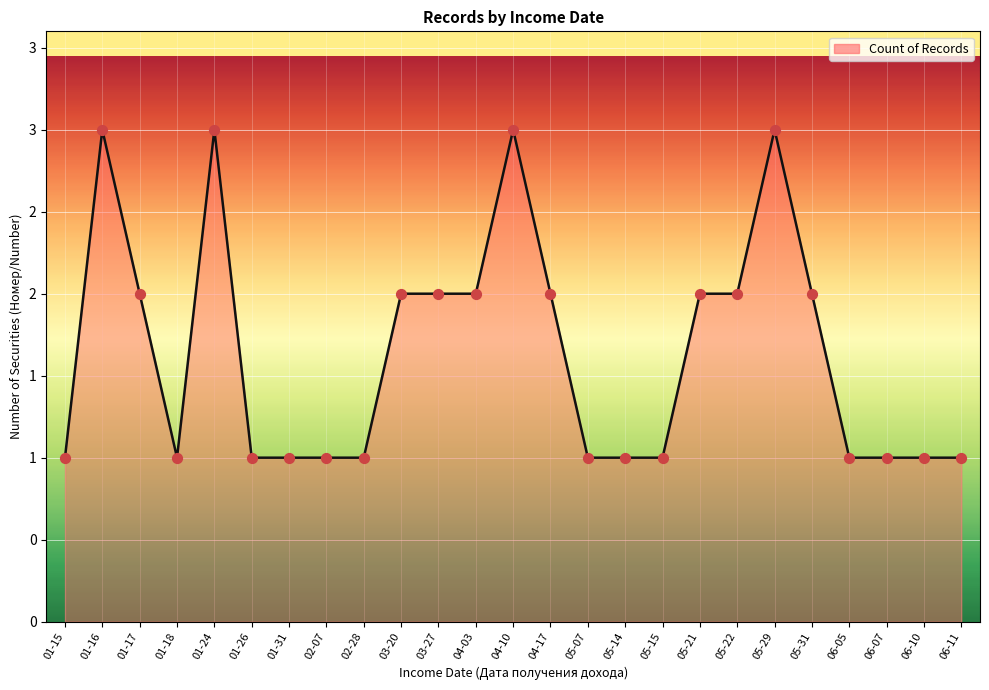

Is this an area chart (filled region under the line)?

Yes